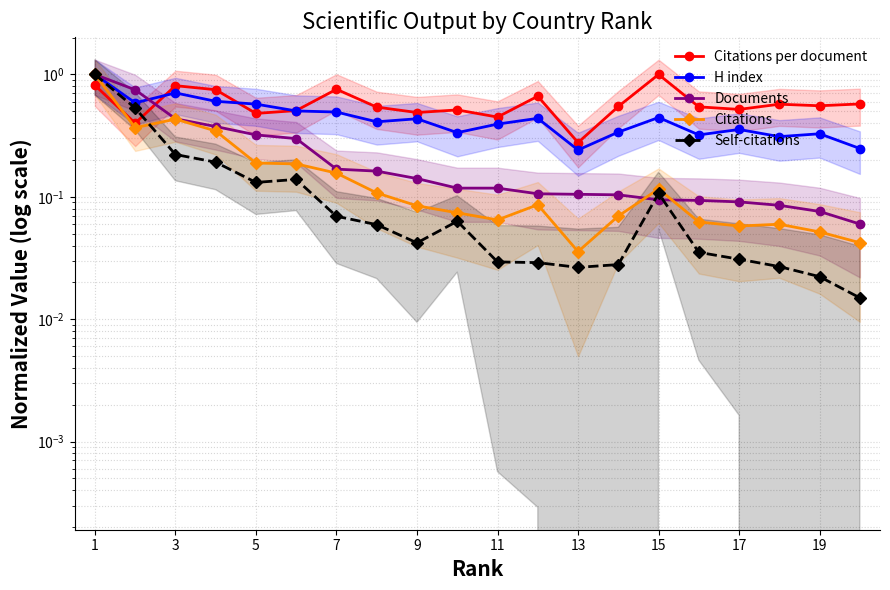

The value of Citations at 17 is 0.0. True or false?

False